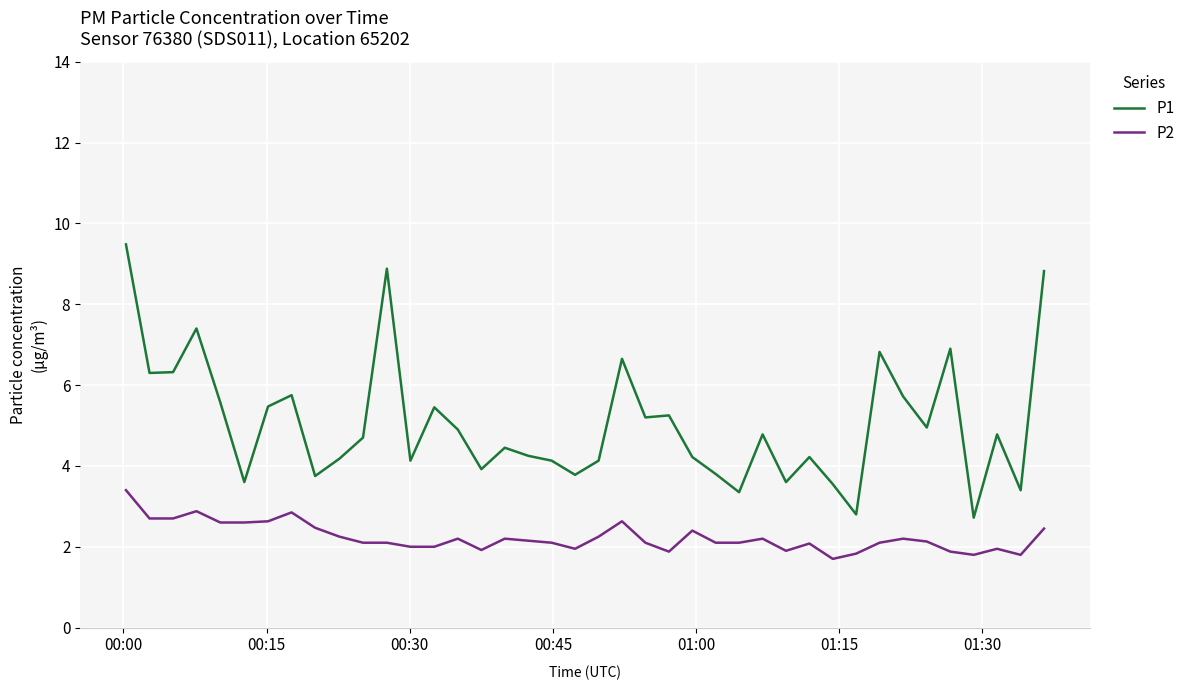

Rank the series by their maximum value, from lowest to highest.

P2, P1